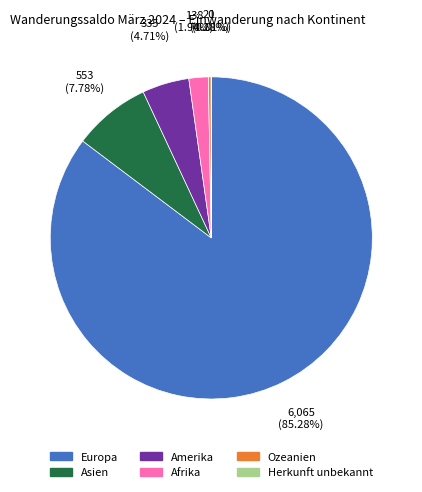

Approximately how many times larger is the value at Asien compared to Ozeanien?

27.6